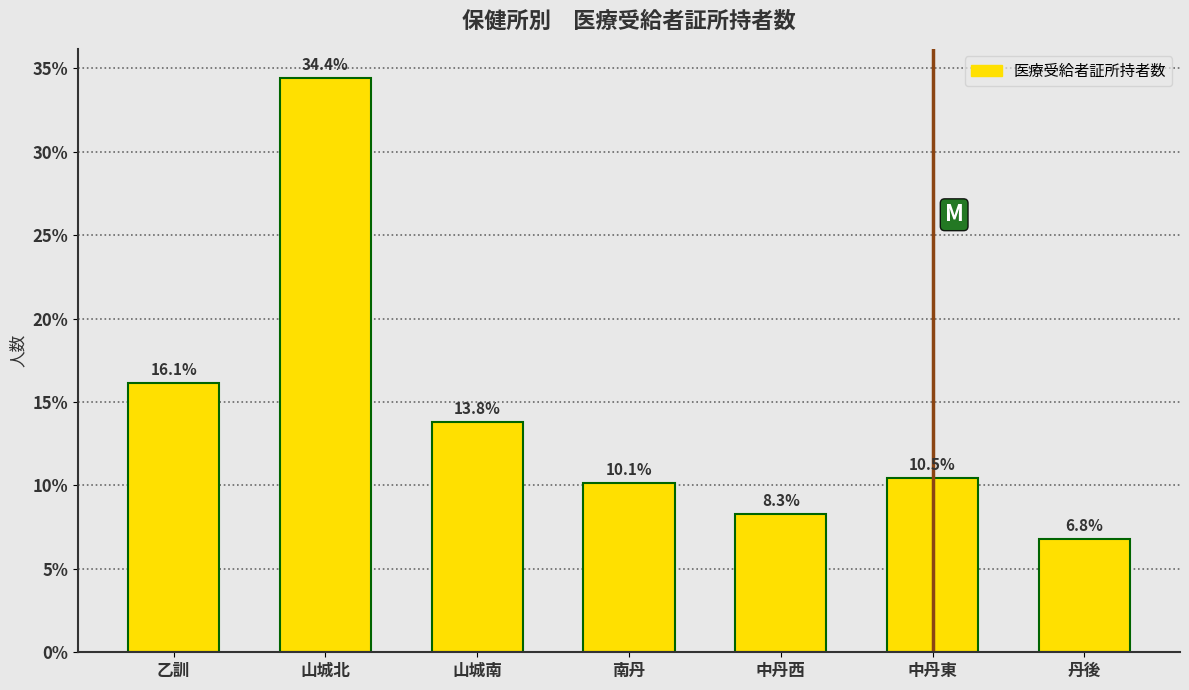

Reading left to right, what are all the values shown in this chart?

乙訓=16.1	山城北=34.4	山城南=13.8	南丹=10.1	中丹西=8.3	中丹東=10.5	丹後=6.8